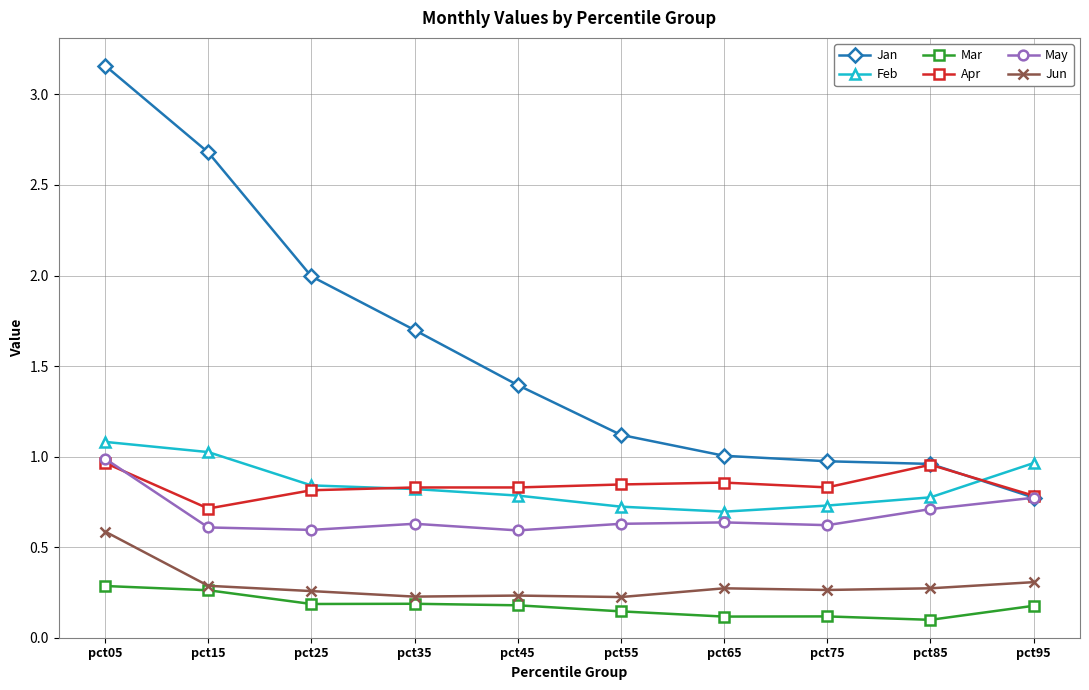

What is the value of the Apr point at the 2nd from the left?

0.7